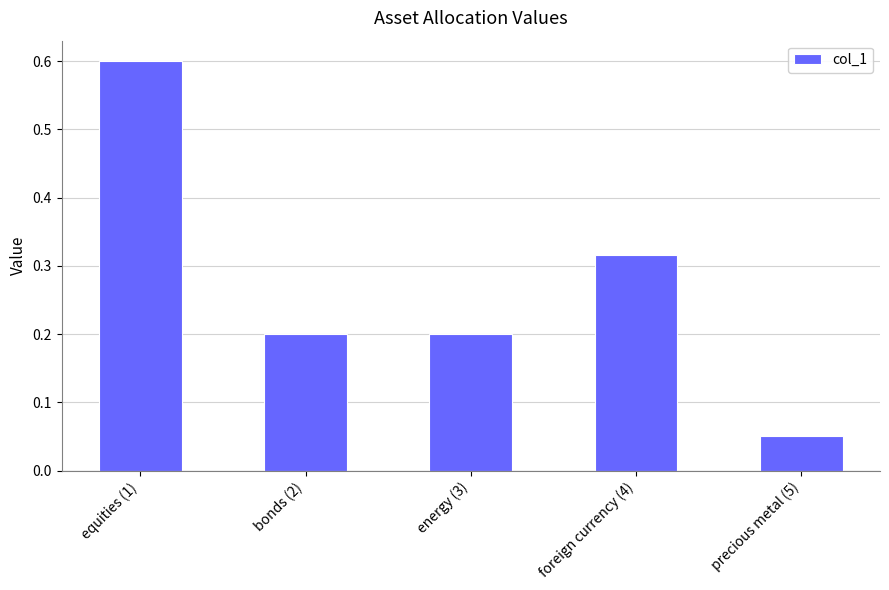

What is the sum of the values at bonds (2) and foreign currency (4)?

0.5